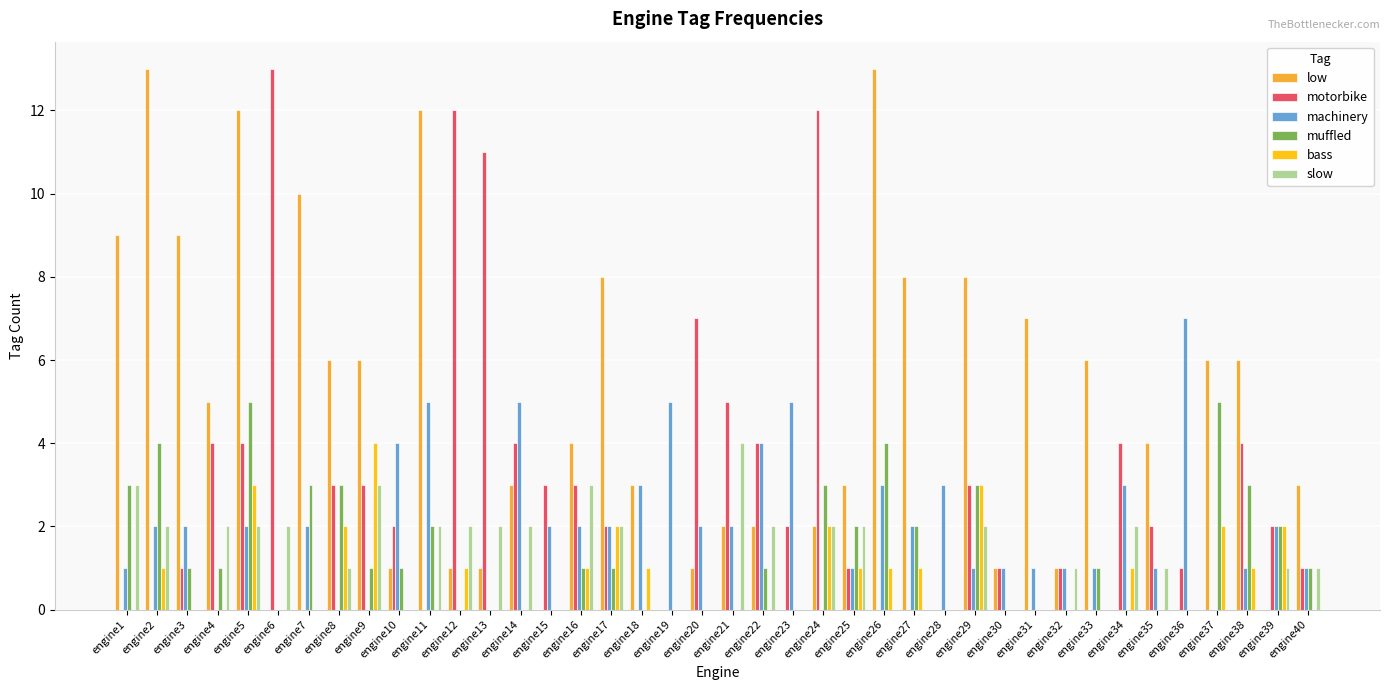

Which series has the largest total across all categories?

low